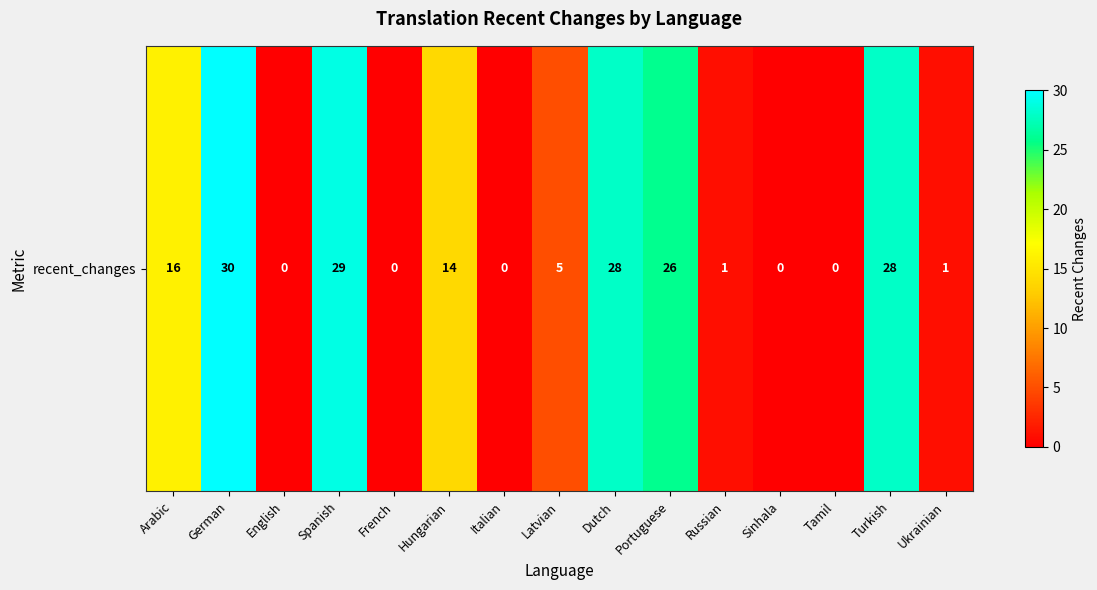

How many positive values are there?

10